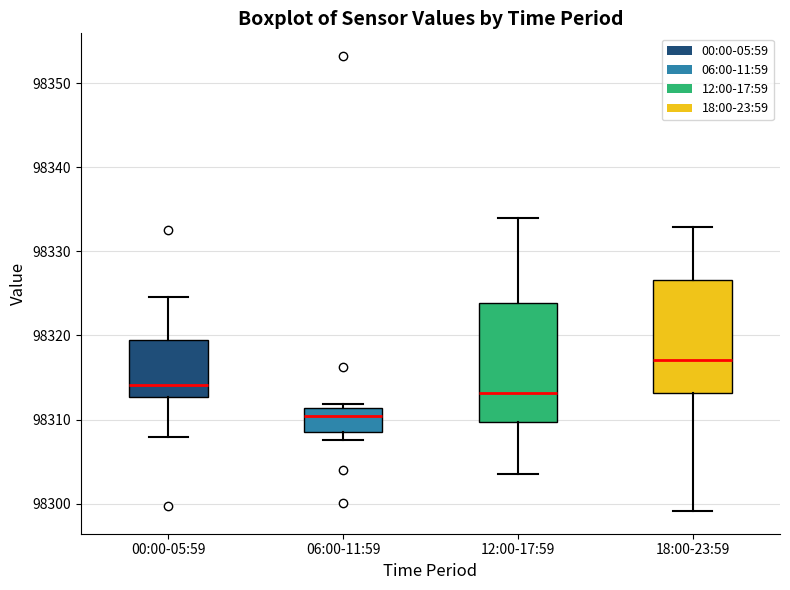

Which box has the lowest median line?

06:00-11:59